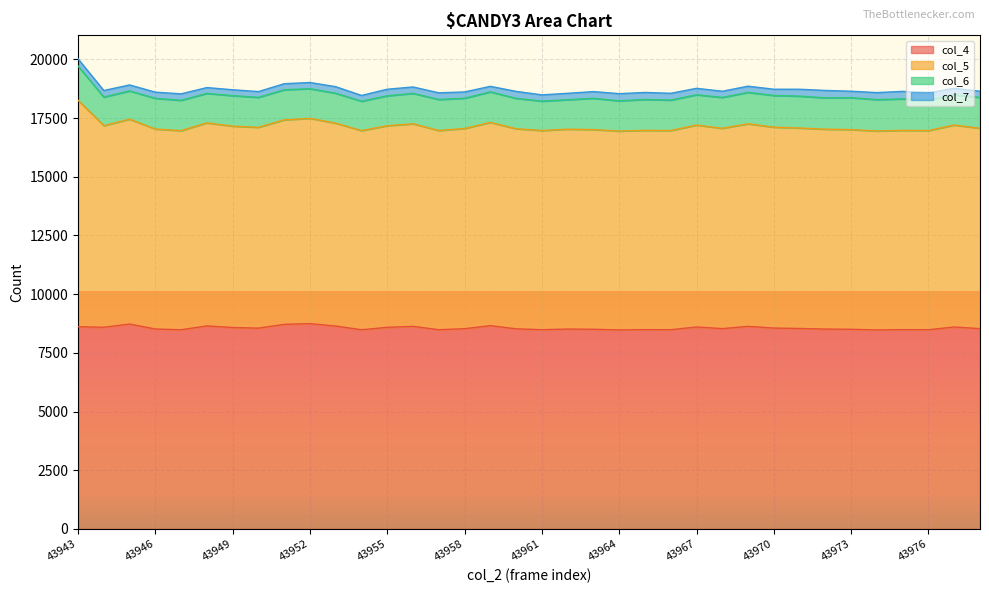

What is the lowest value of the col_4 series?

8473